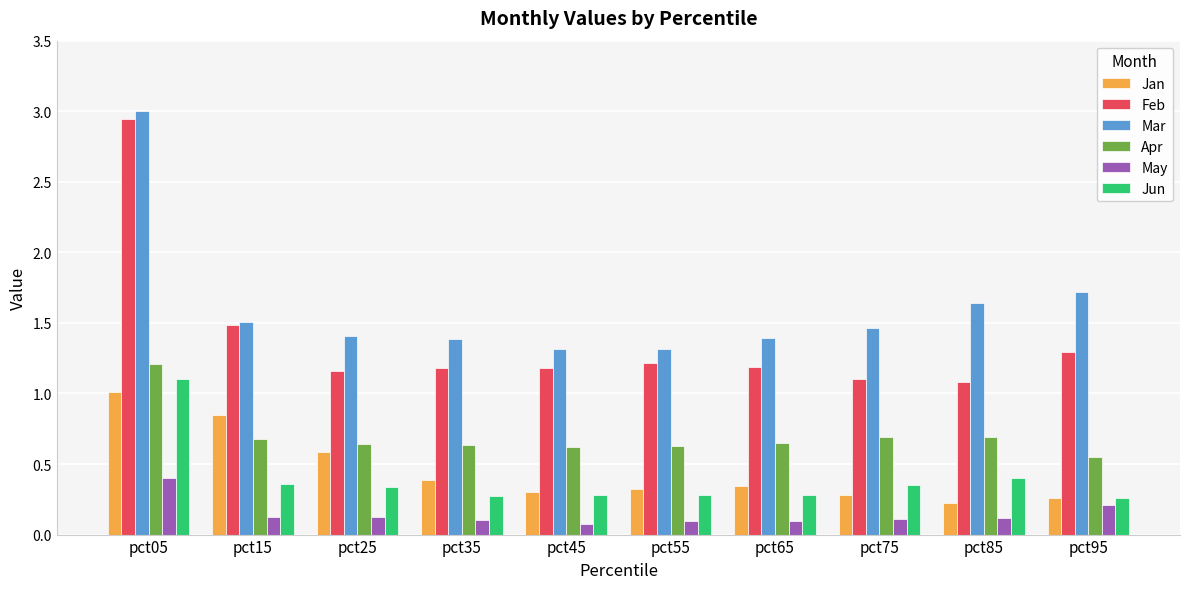

What is the smallest value displayed?

0.1